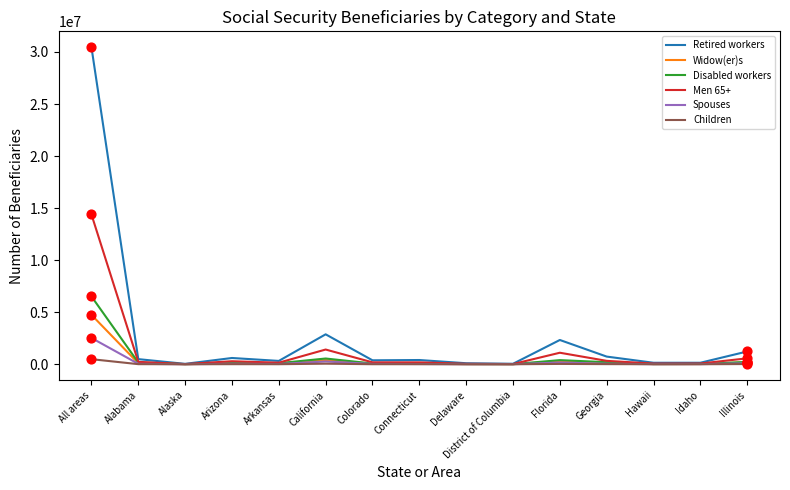

Is the value of Men 65+ at Florida greater than the value of Children at Idaho?

Yes